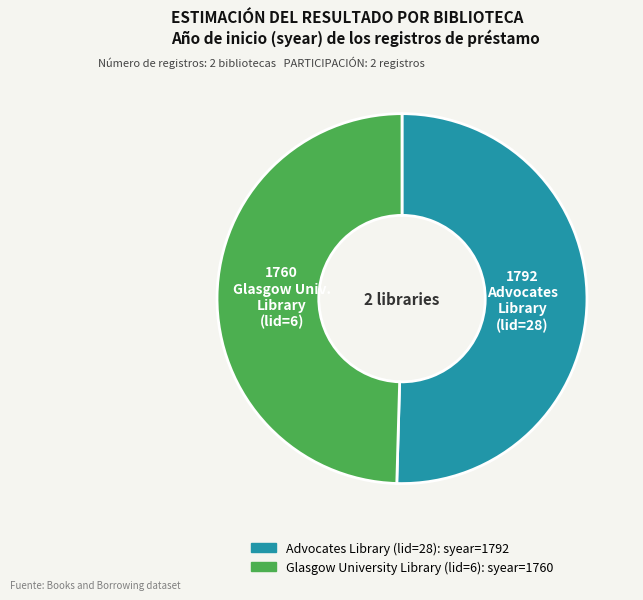

Which slice represents more than half of the pie?

Advocates Library (lid=28)